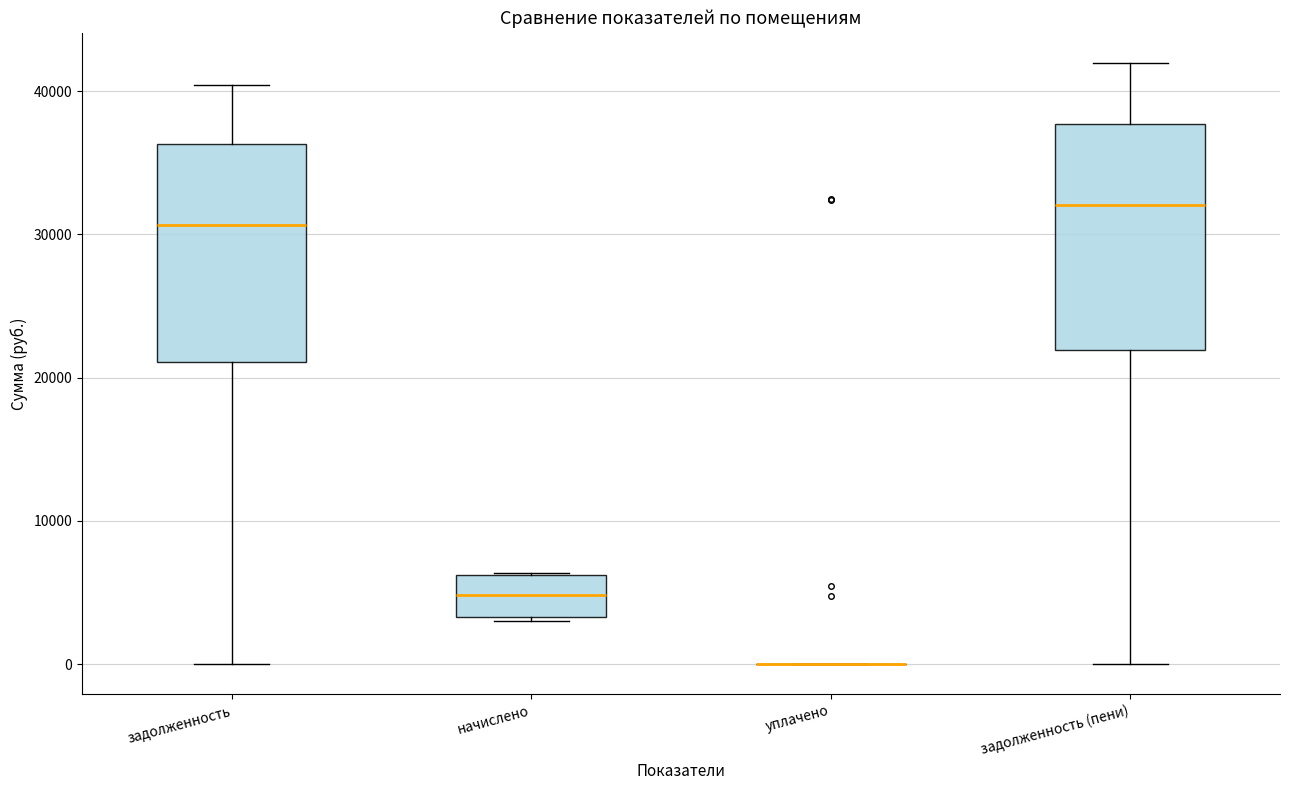

Where does the upper whisker of the box for задолженность end on the y-axis? The values are not printed on the chart, so give them approximately, as read against the axis.

40000